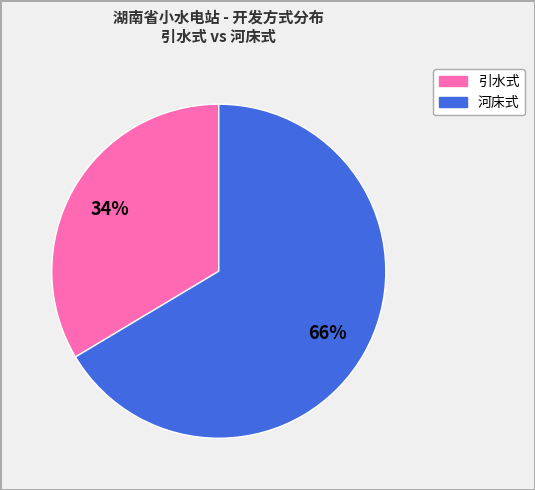

Is there a majority slice in this chart?

Yes